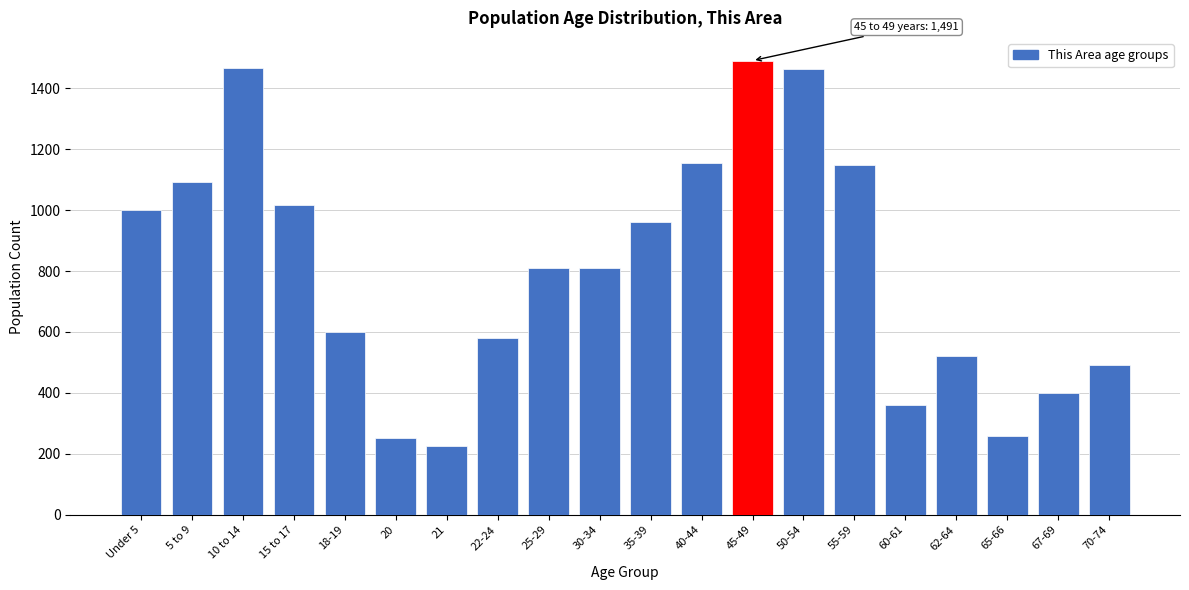

What is the ratio of the value at 67-69 to the value at Under 5?

0.4